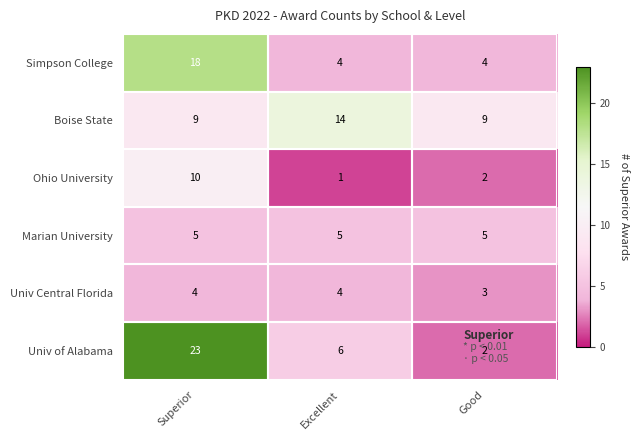

At Superior, list the series in order from largest to smallest.

Univ of Alabama, Simpson College, Ohio University, Boise State, Marian University, Univ Central Florida